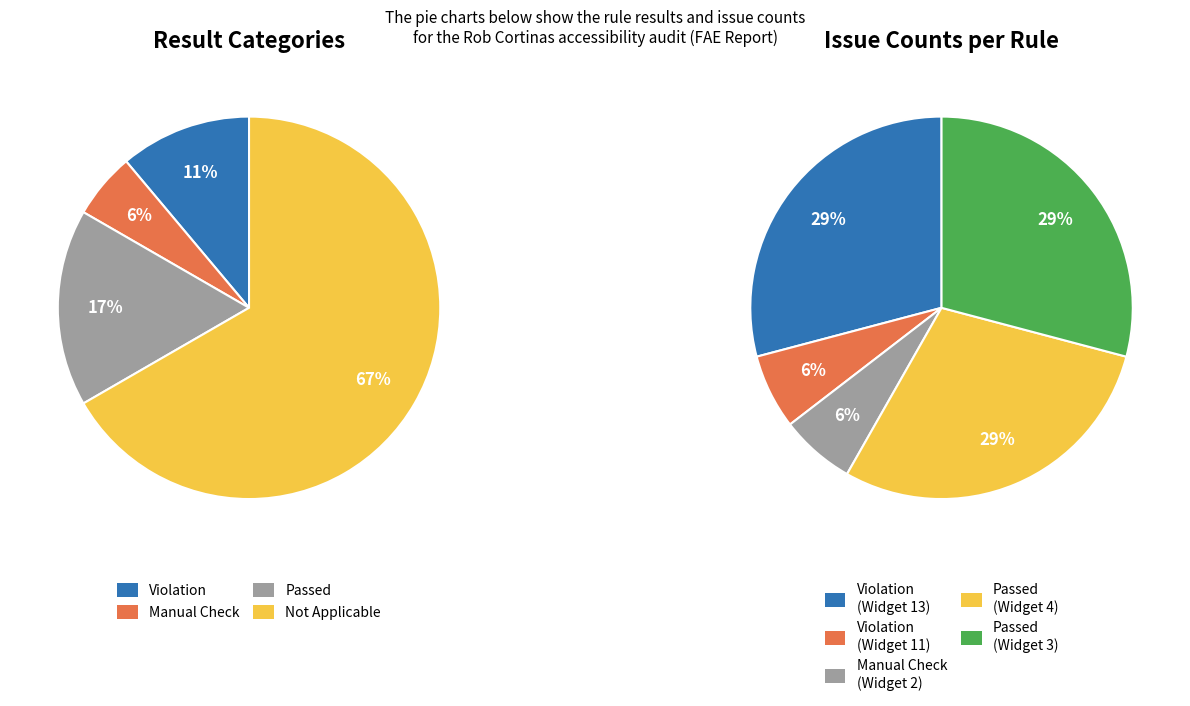

Is it true that Widget 3 (Passed, 23) is 14% of the pie?

False